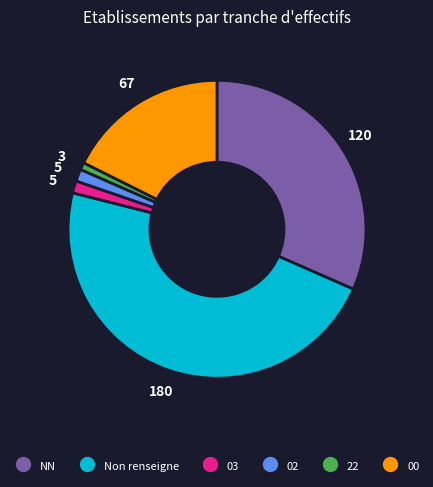

Does any single category account for the majority?

No